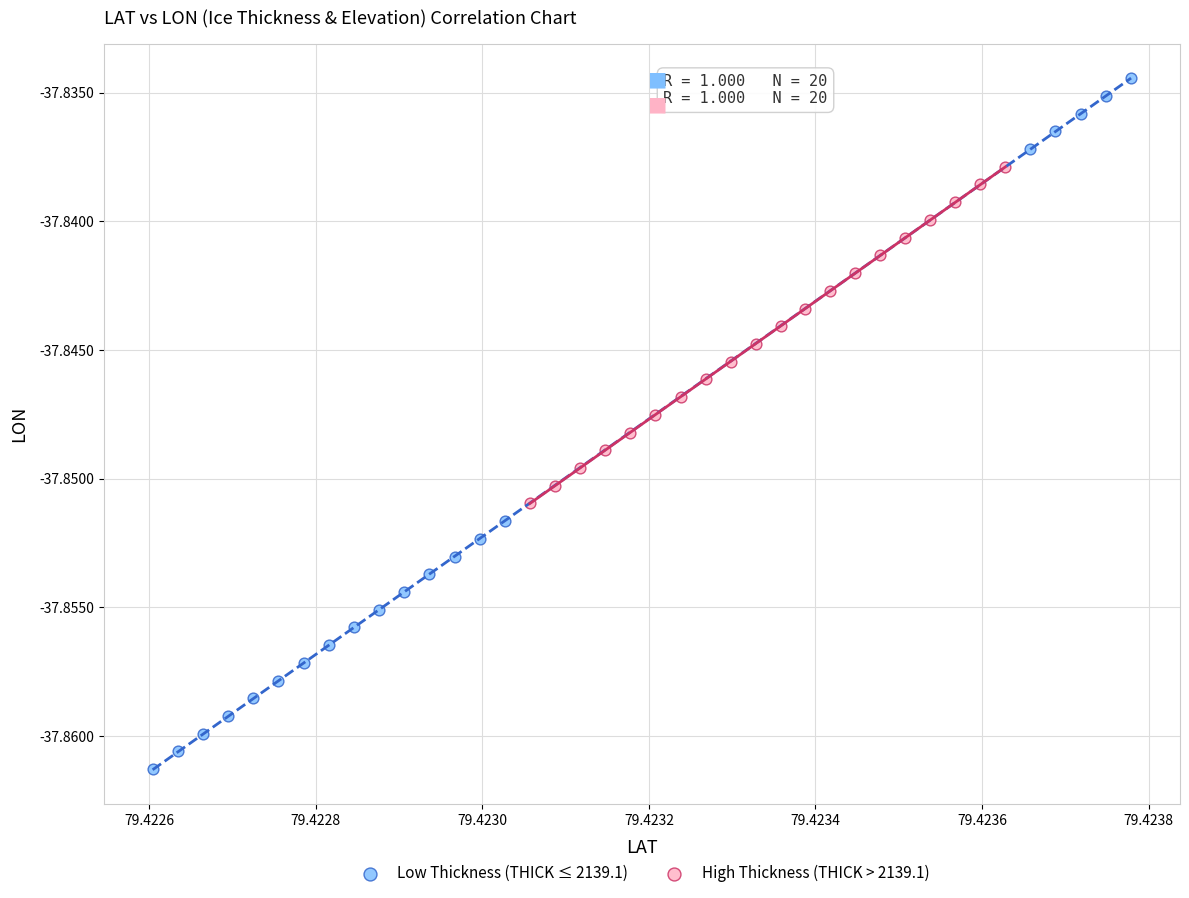

Which series reaches the maximum Y coordinate?

Low Thickness (THICK ≤ 2139.1)